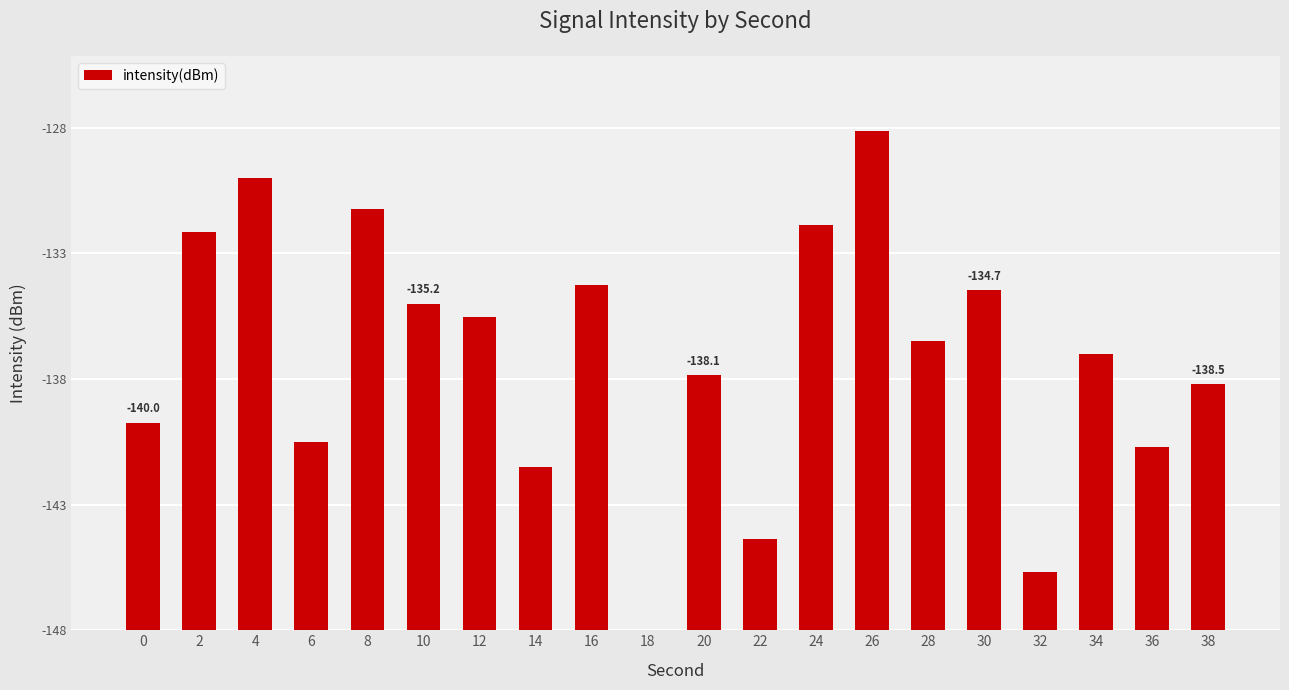

Are the bars horizontal?

No